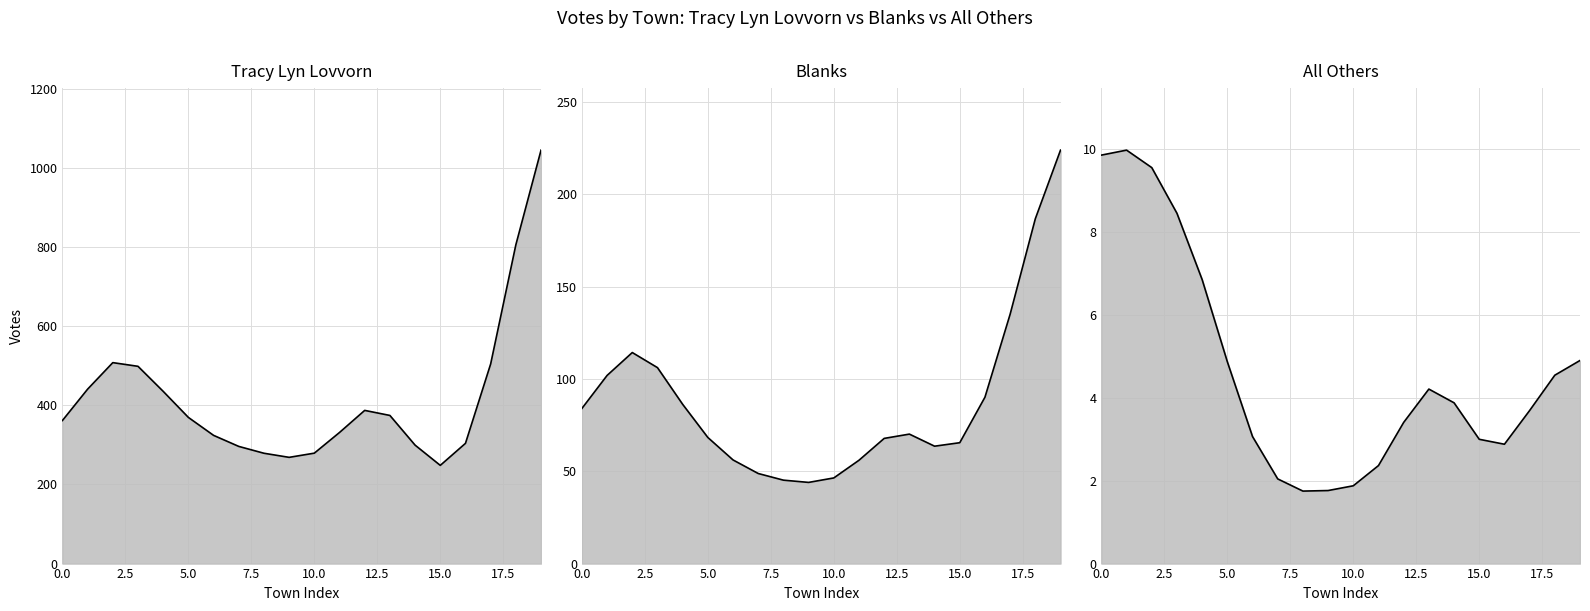

How many distinct data groups are displayed?

3